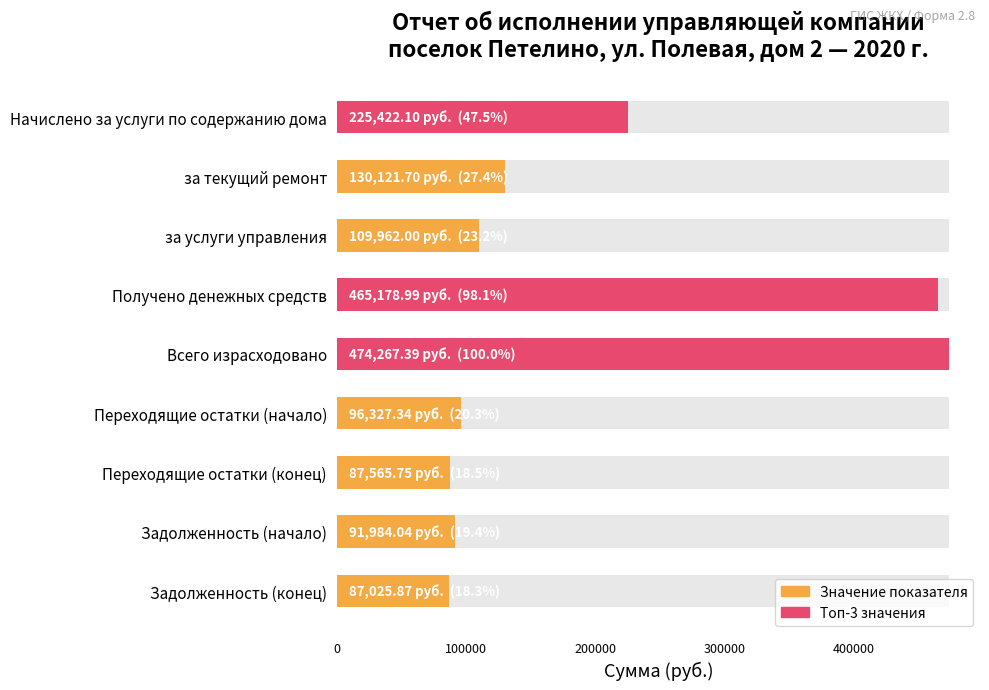

What position from the right is 200000?

7